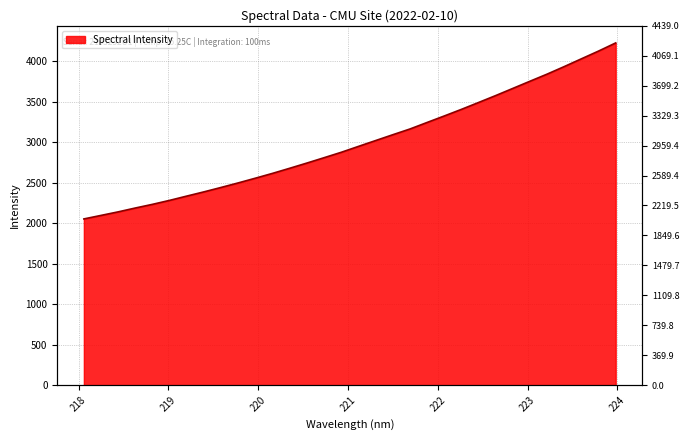

What is the label of the 9th point from the left?

219.589